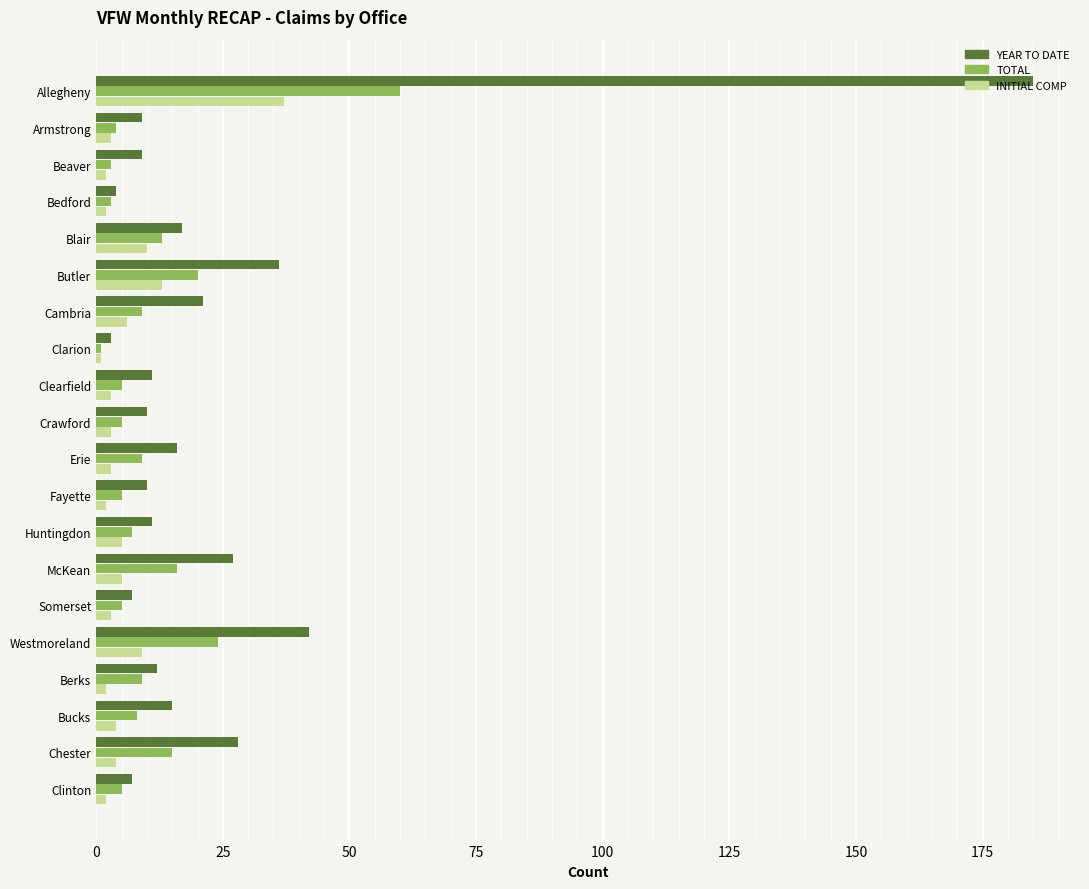

Which series has the largest range (max minus min)?

YEAR TO DATE